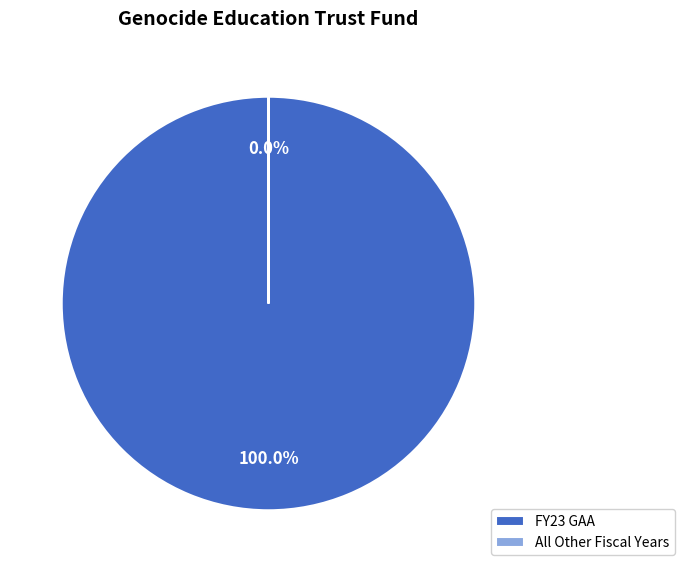

Which category has the biggest portion of the pie?

FY23 GAA